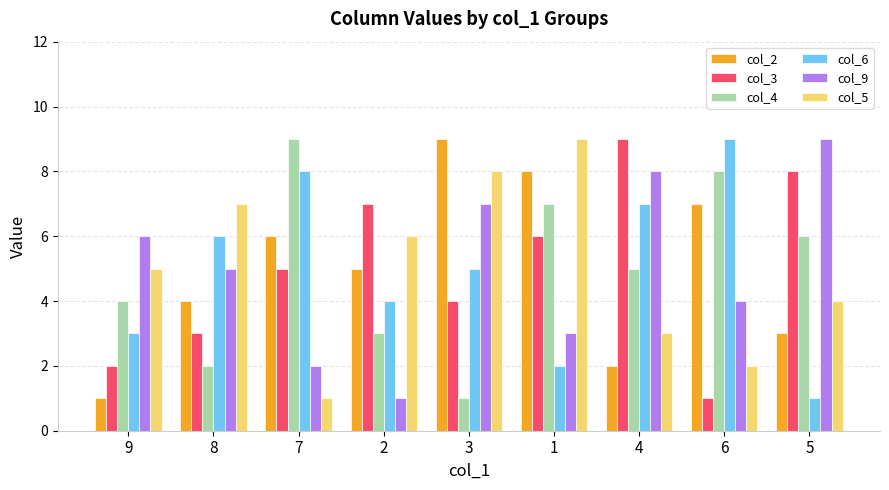

True or false: col_5 has a value of 10 at 2.

False